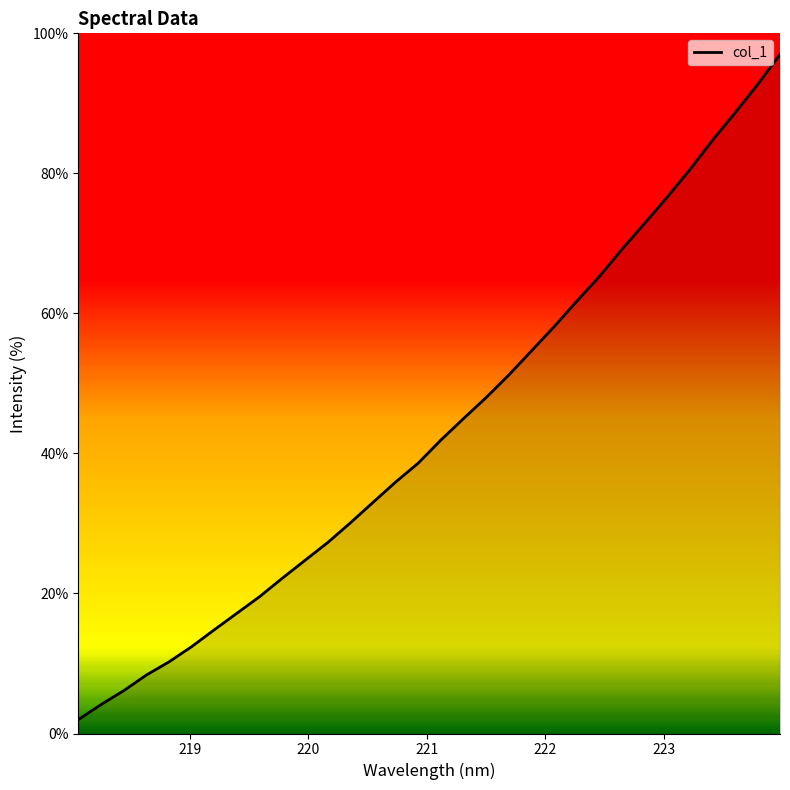

At which label does the data first exceed 41?

221.1174